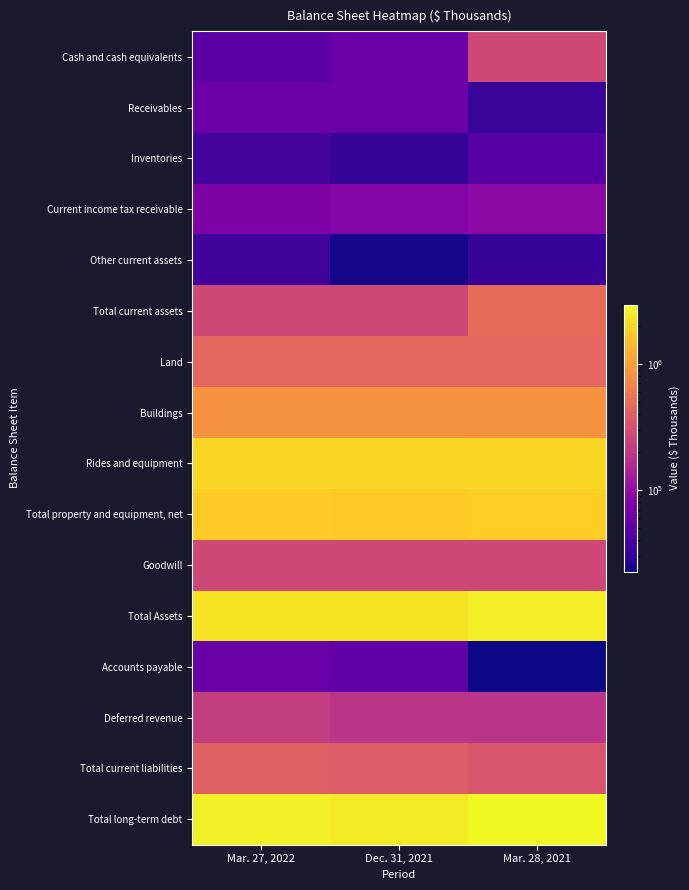

Count the number of categories in the chart.

3